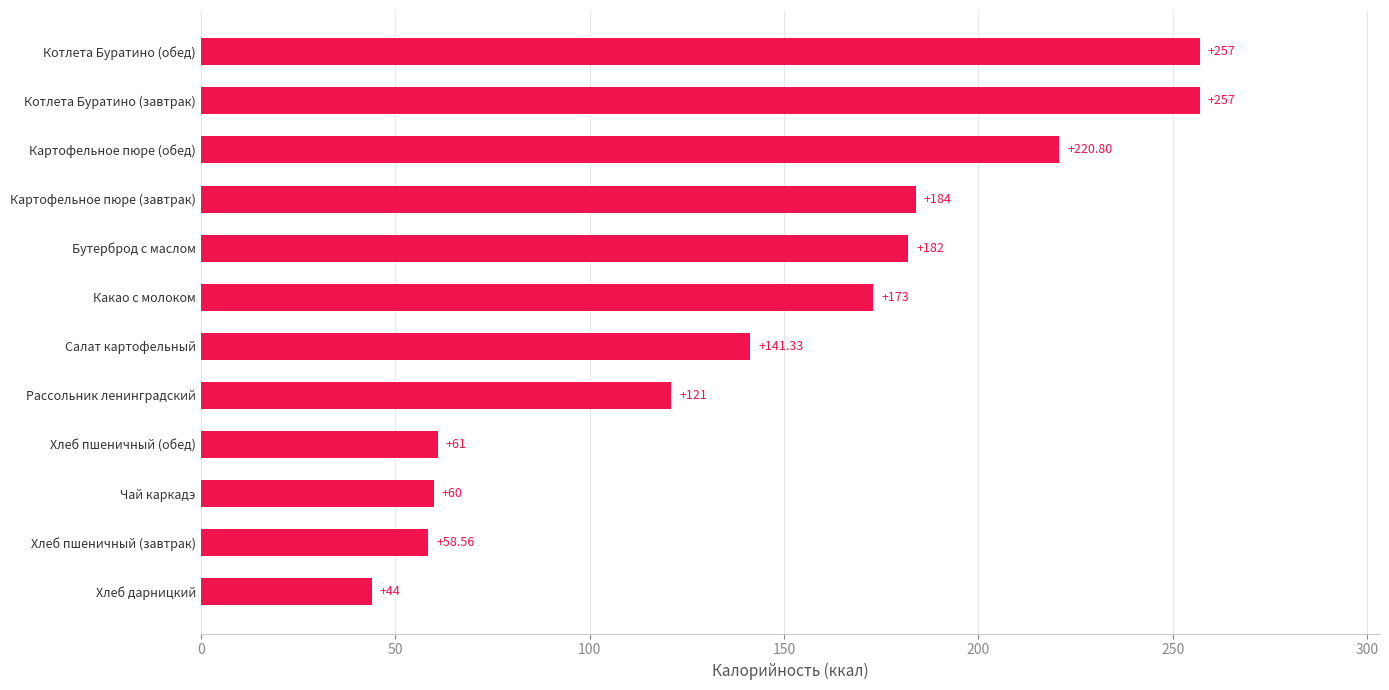

Between Салат картофельный and Рассольник ленинградский, which is larger?

Салат картофельный